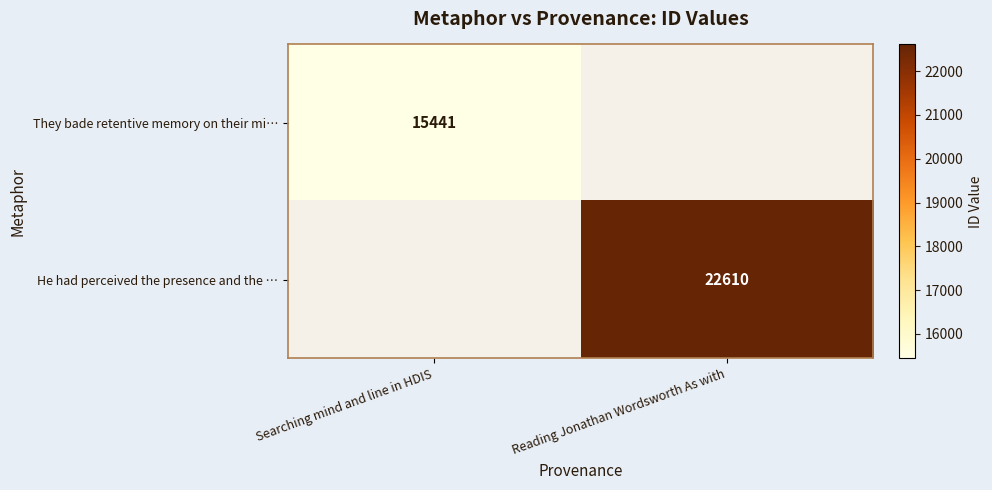

True or false: They bade retentive memory on their mi… has a value of 15441 at Searching mind and line in HDIS.

True